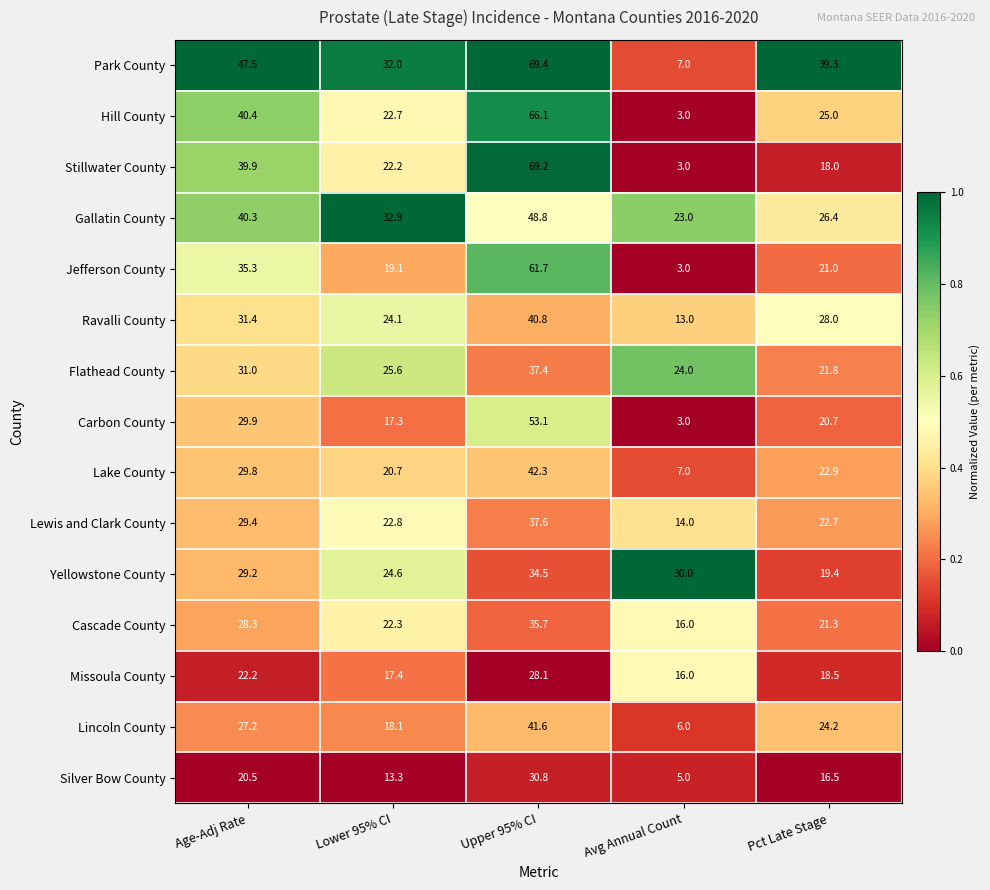

At which category does the chart reach its peak across all series?

Upper 95% CI